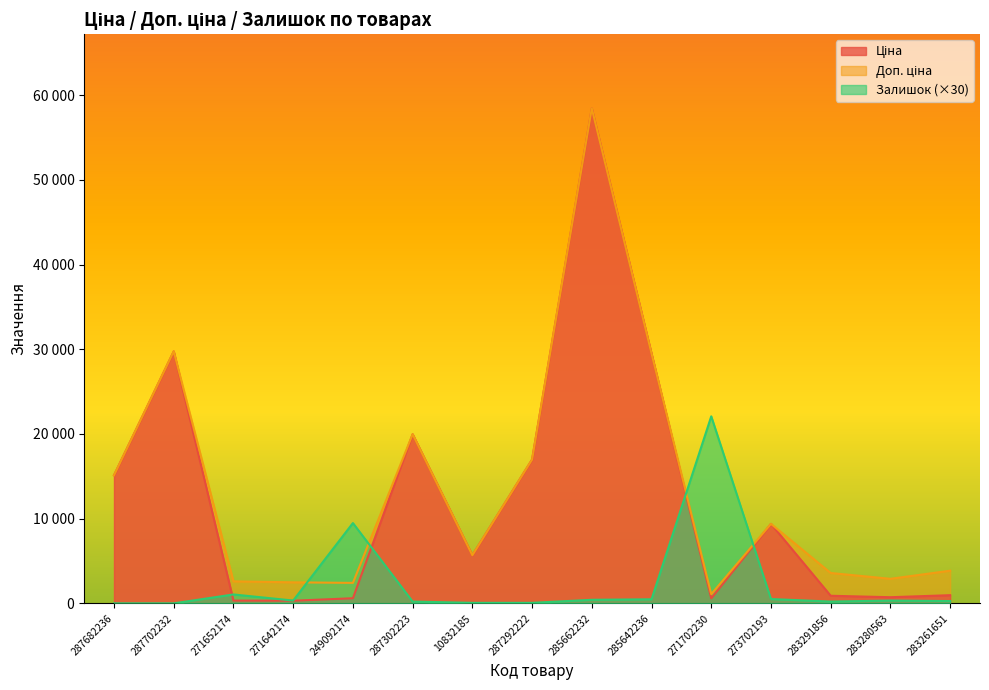

Is the value of Залишок at 10832185 greater than the value of Ціна at 287702232?

No